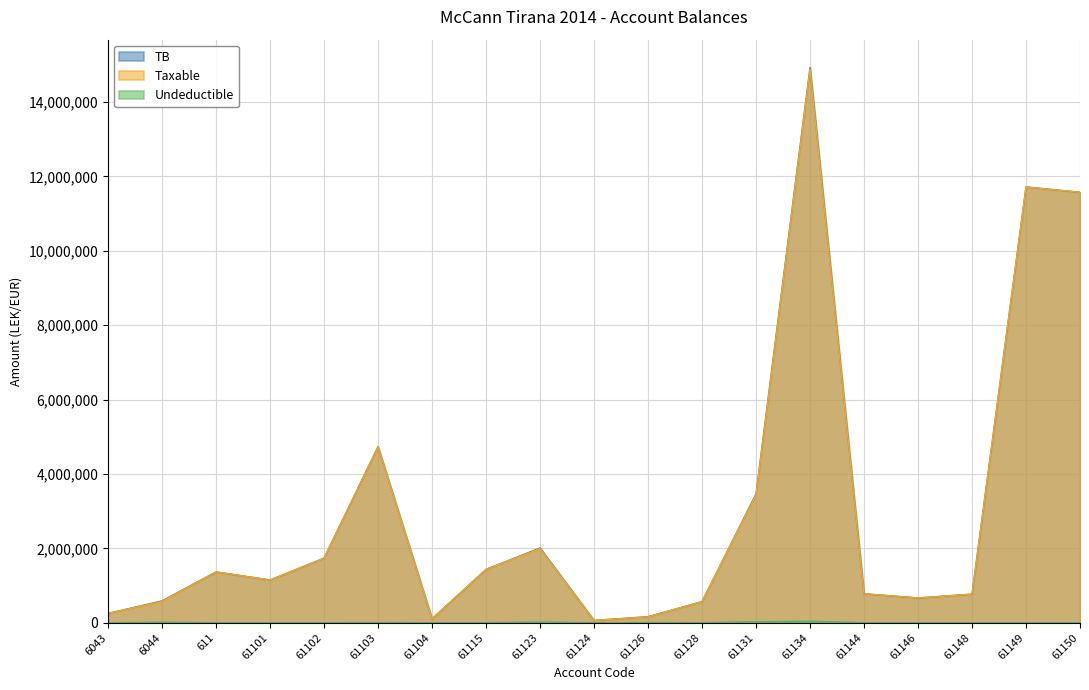

True or false: TB has more than 2 interior local peaks.

True